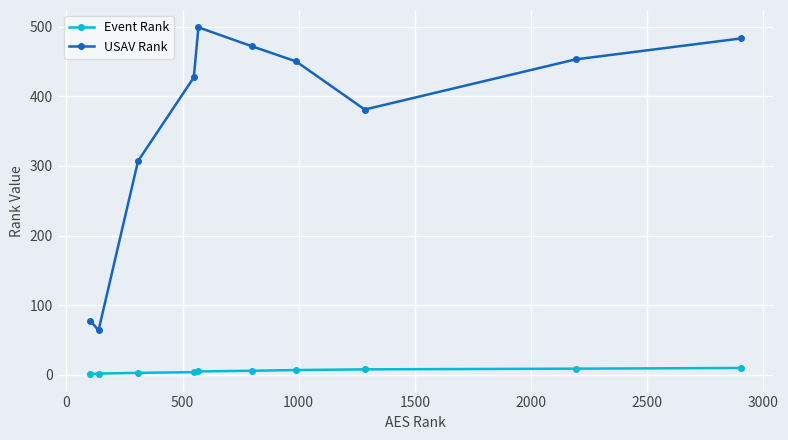

Rank the series by their maximum value, from lowest to highest.

Event Rank, USAV Rank